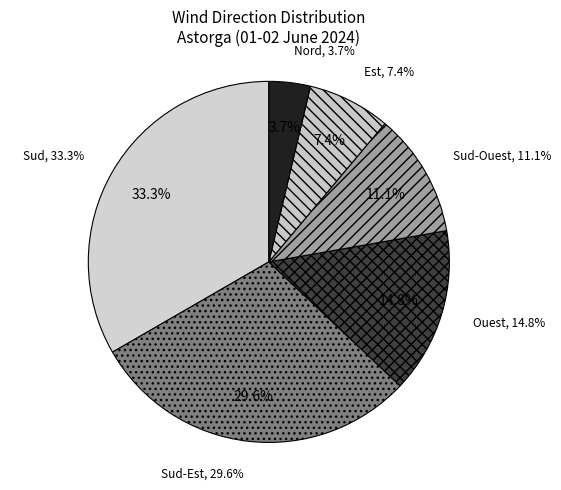

What is the total percentage of Sud-Ouest and Sud-Est?

40.7%